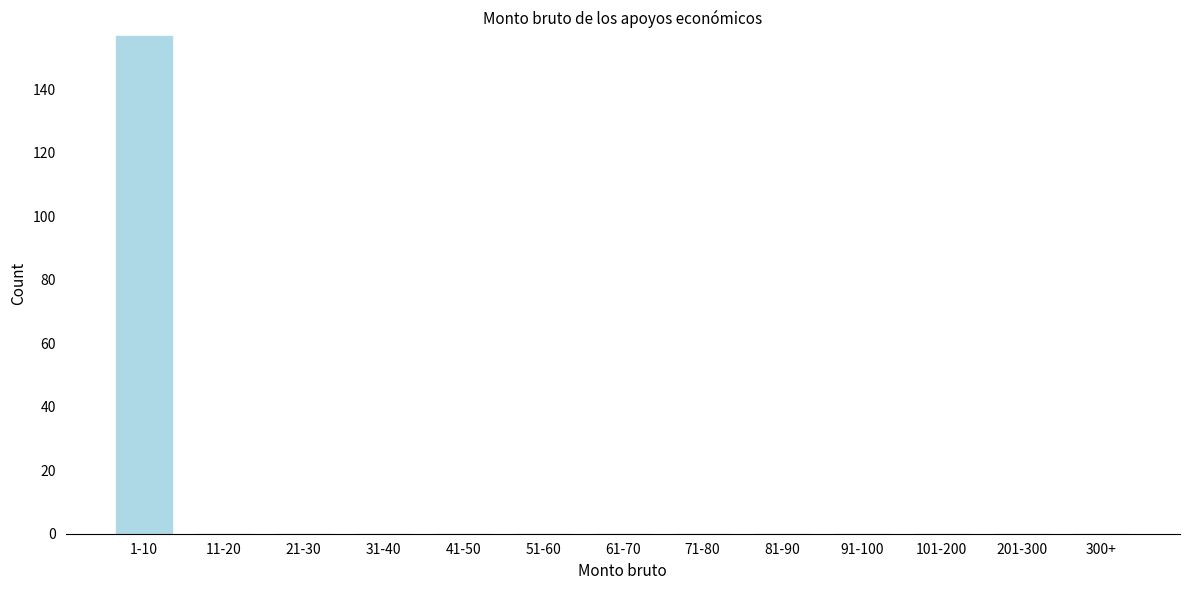

Reading left to right, transcribe all the data shown in this chart.

1-10=157	11-20=0	21-30=0	31-40=0	41-50=0	51-60=0	61-70=0	71-80=0	81-90=0	91-100=0	101-200=0	201-300=0	300+=0